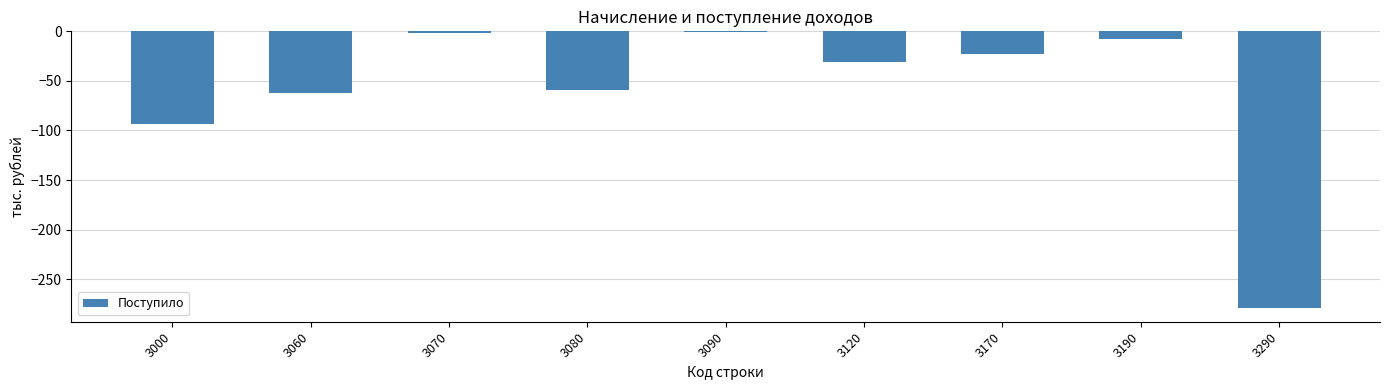

What value does the data have at 3190, to the nearest 10?

-10